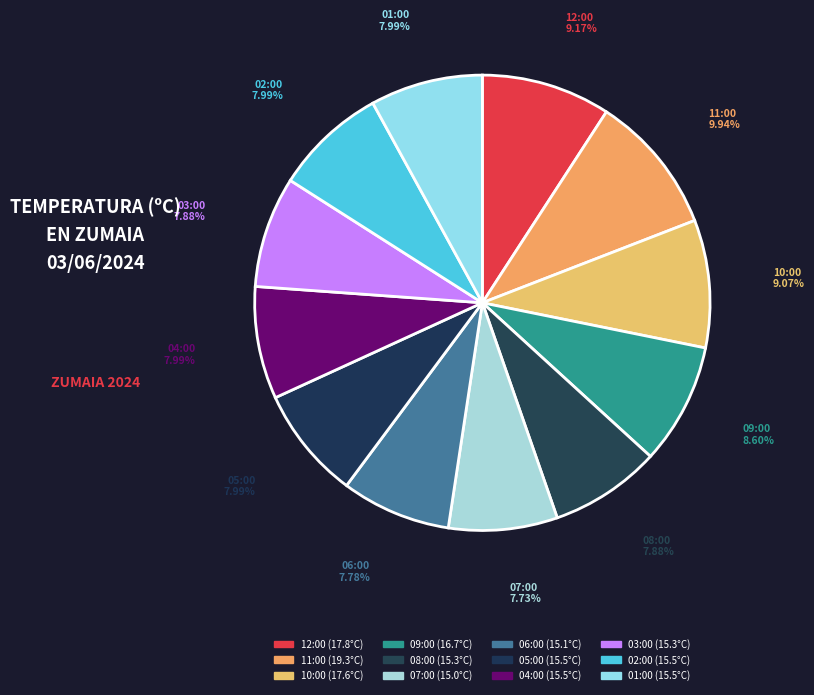

How many segments does this pie chart have?

12